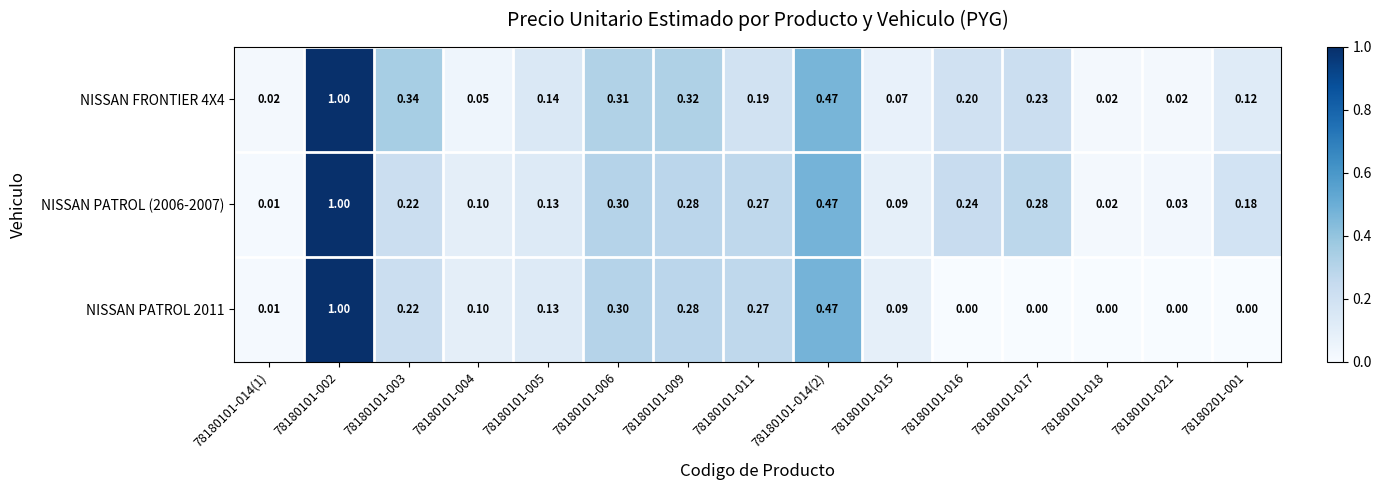

How many categories are shown in the chart?

15